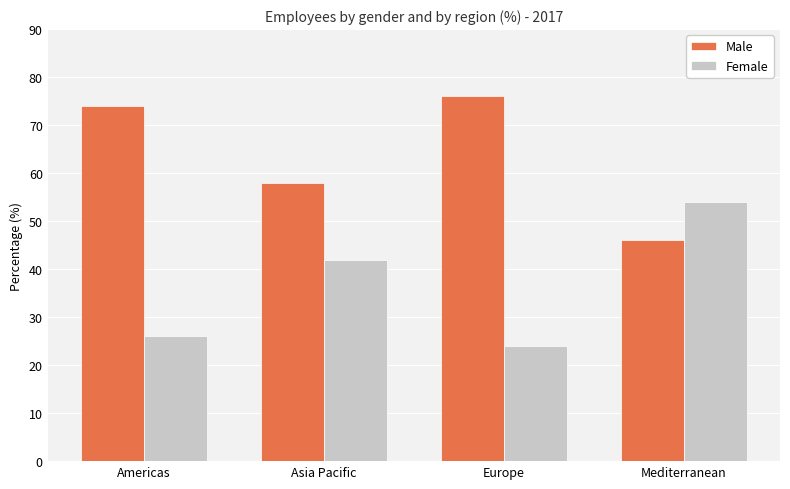

The value of Male at Americas is 74. True or false?

True